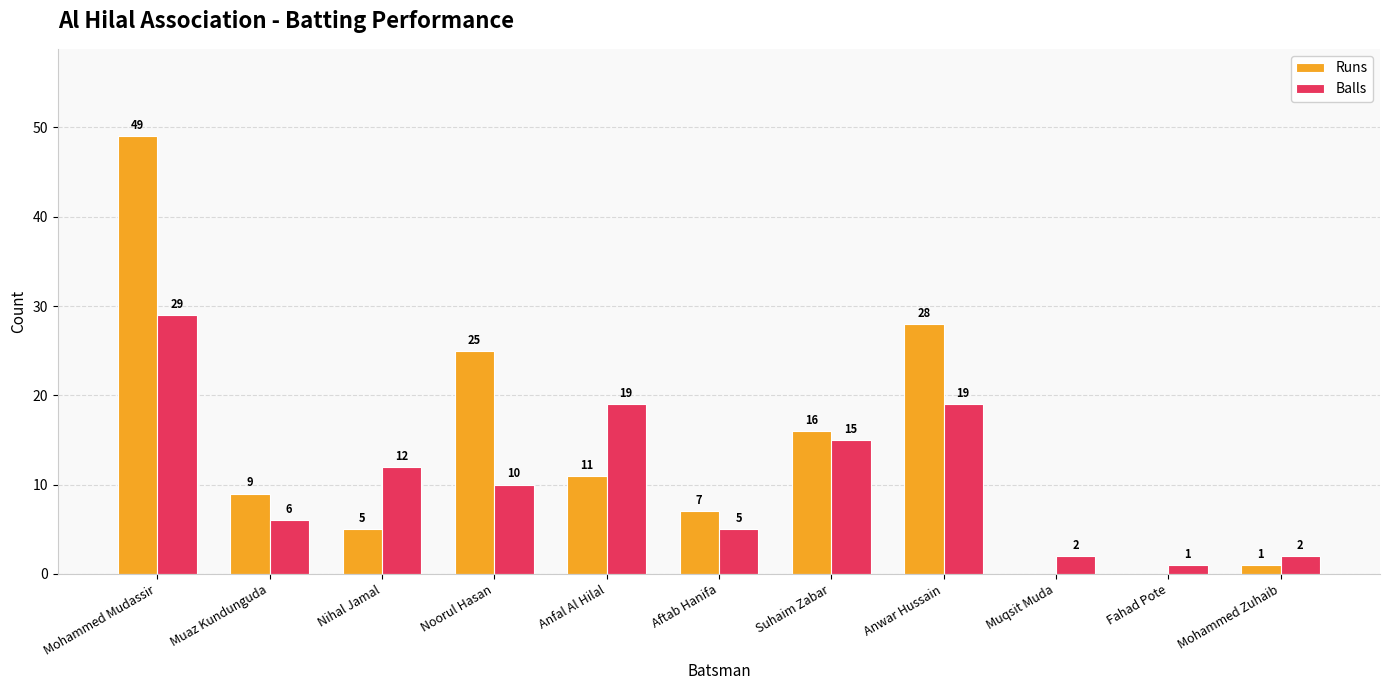

Which series has the largest total across all categories?

Runs